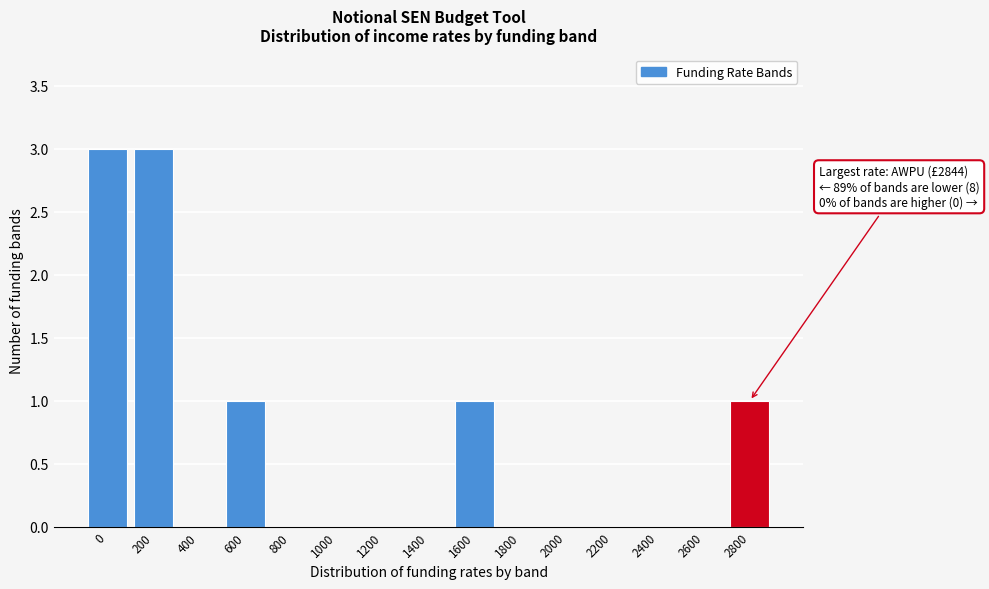

Reading right to left, extract all data points from this chart.

2800=1	2600=0	2400=0	2200=0	2000=0	1800=0	1600=1	1400=0	1200=0	1000=0	800=0	600=1	400=0	200=3	0=3